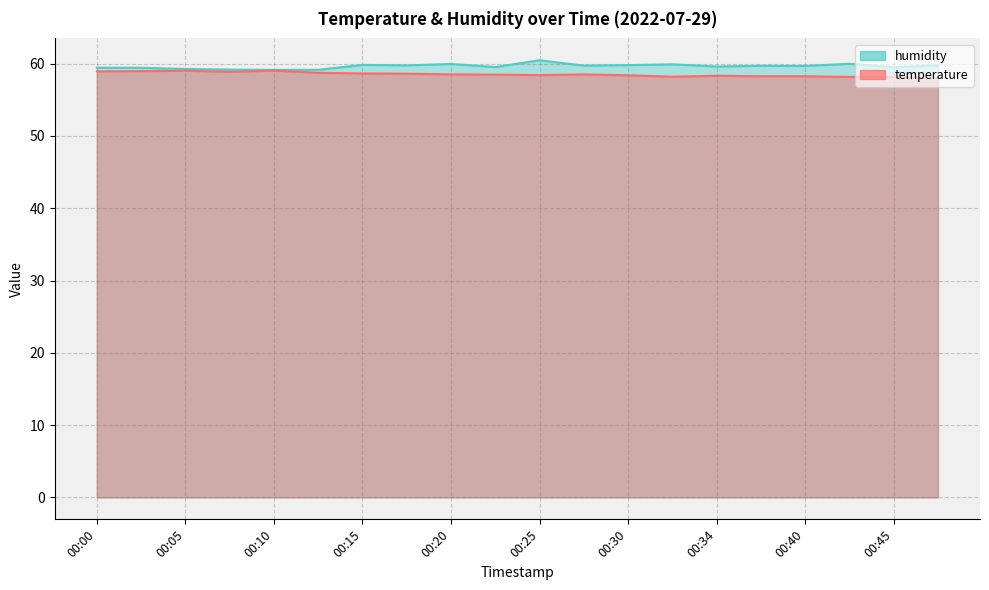

Reading left to right, list all the values displayed in this chart.

temperature: 58.9	58.9	59.0	58.8	59.0	58.7	58.6	58.6	58.5	58.5	58.4	58.5	58.4	58.2	58.3	58.2	58.2	58.1	58.1	58.0
humidity: 59.4	59.4	59.2	59.2	59.1	59.1	59.8	59.7	59.9	59.5	60.5	59.7	59.8	59.9	59.6	59.7	59.7	60.0	59.5	59.8